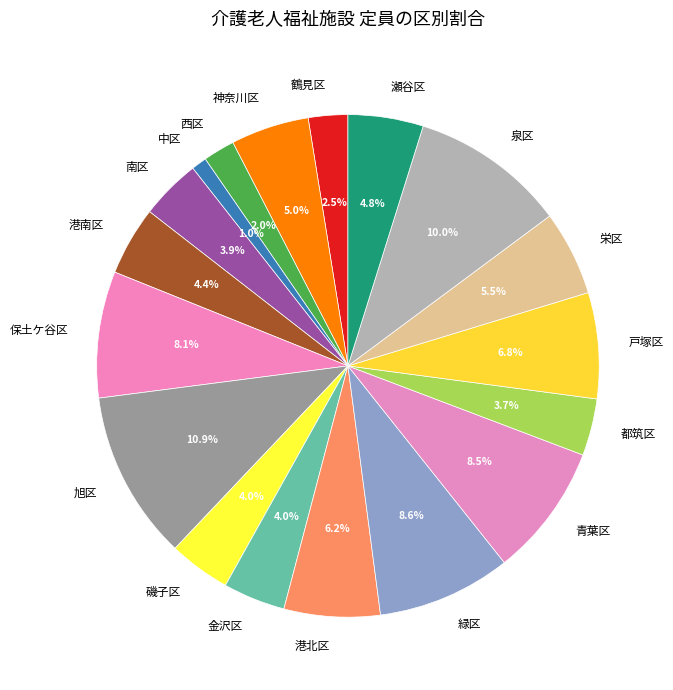

How many segments does this pie chart have?

18